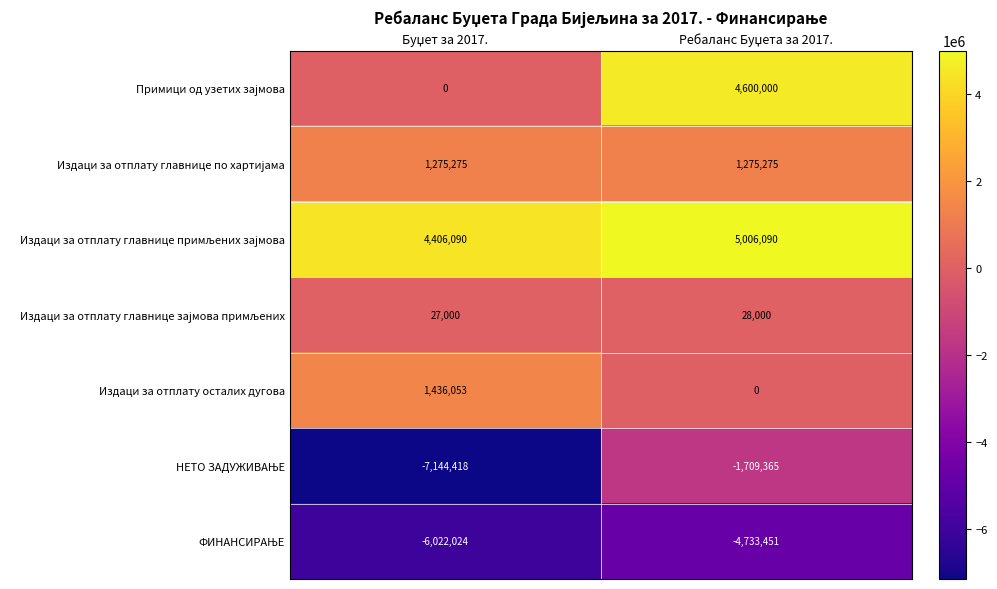

What is the minimum value shown in the chart?

-7144418